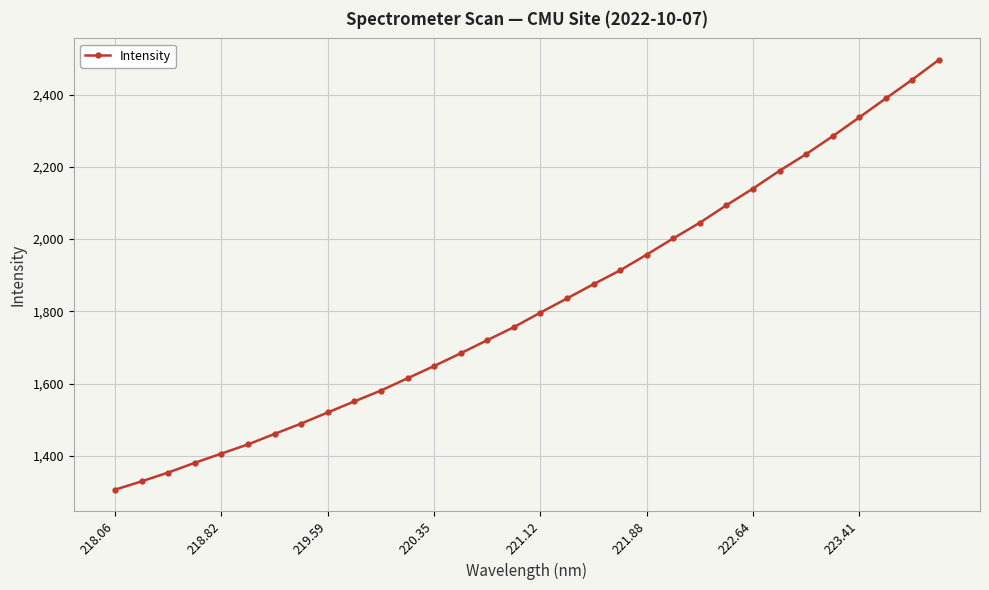

True or false: there are more than 2 points higher than both neighbors.

False